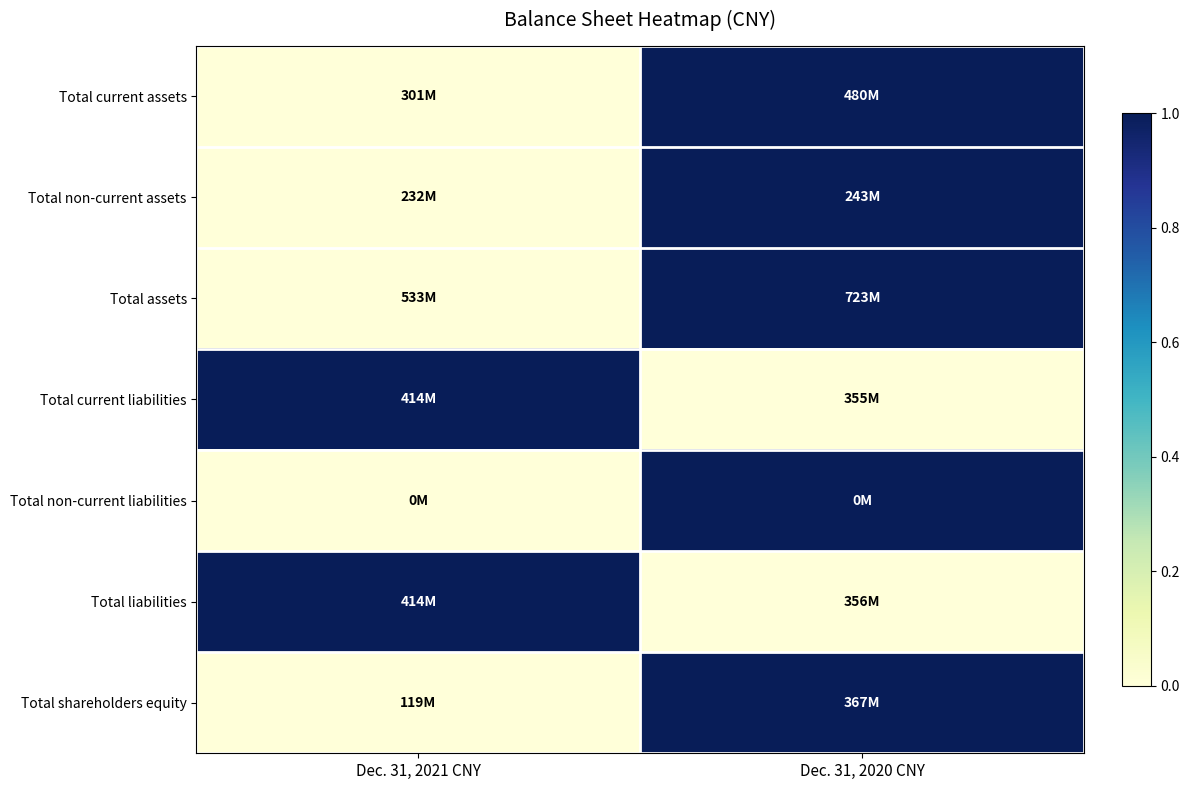

Reading left to right, list all the values displayed in this chart.

Total current assets: Dec. 31, 2021 CNY=0	Dec. 31, 2020 CNY=1
Total non-current assets: Dec. 31, 2021 CNY=0	Dec. 31, 2020 CNY=1
Total assets: Dec. 31, 2021 CNY=0	Dec. 31, 2020 CNY=1
Total current liabilities: Dec. 31, 2021 CNY=1	Dec. 31, 2020 CNY=0
Total non-current liabilities: Dec. 31, 2021 CNY=0	Dec. 31, 2020 CNY=1
Total liabilities: Dec. 31, 2021 CNY=1	Dec. 31, 2020 CNY=0
Total shareholders equity: Dec. 31, 2021 CNY=0	Dec. 31, 2020 CNY=1